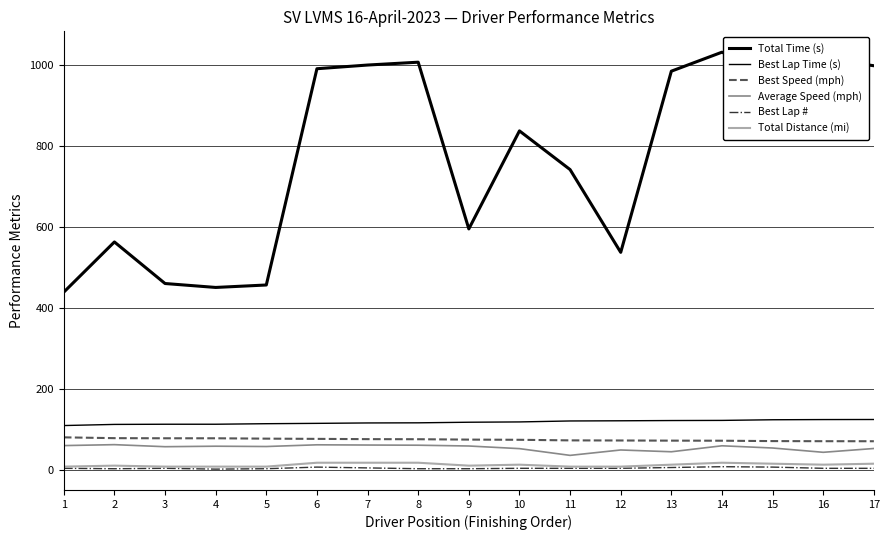

The value of Total Time (s) at 15 is 1743.2. True or false?

False